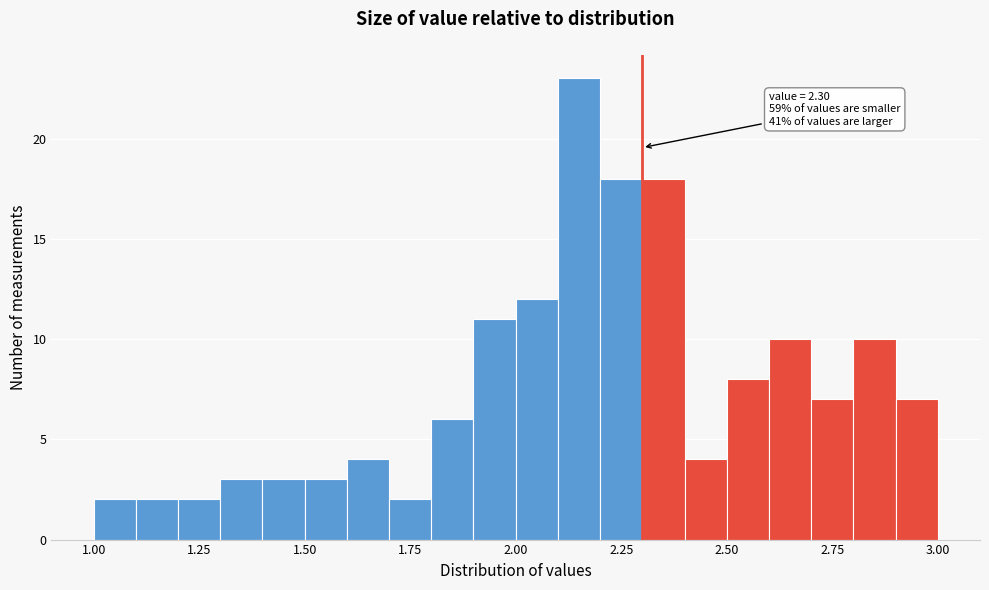

Read against the x-axis, roughly where is the centre of the tallest bar?

2.15